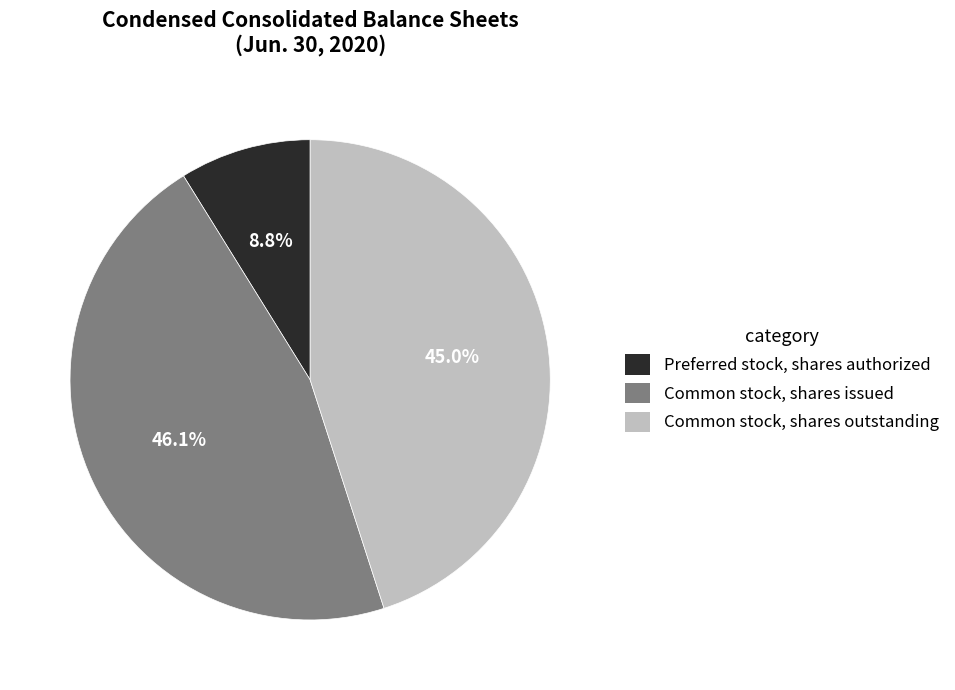

Is there a majority slice in this chart?

No